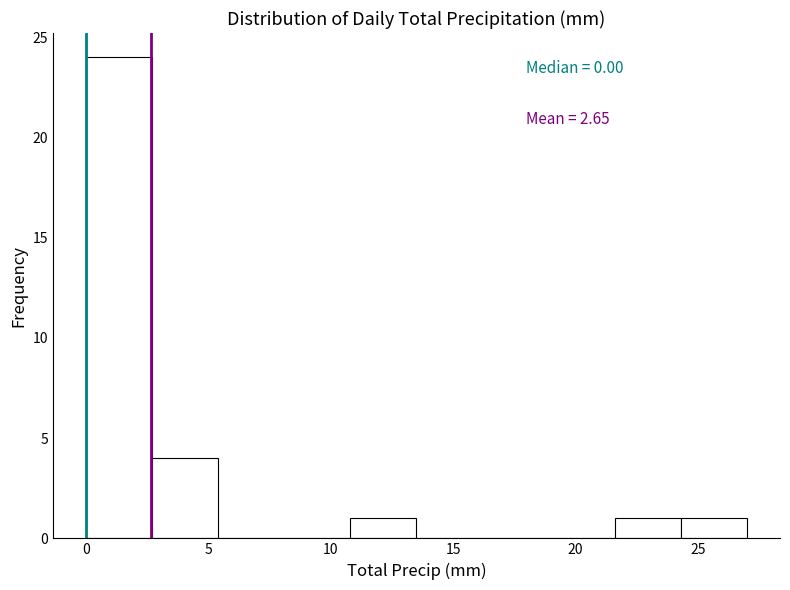

Which range on the x-axis has the tallest bar?

0.0 to 2.7